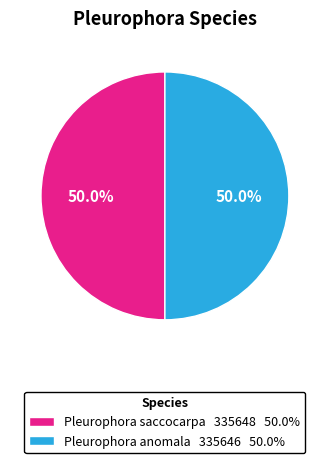

Approximately how many times larger is the value at Pleurophora saccocarpa 335648 50.0% compared to Pleurophora anomala 335646 50.0%?

1.0